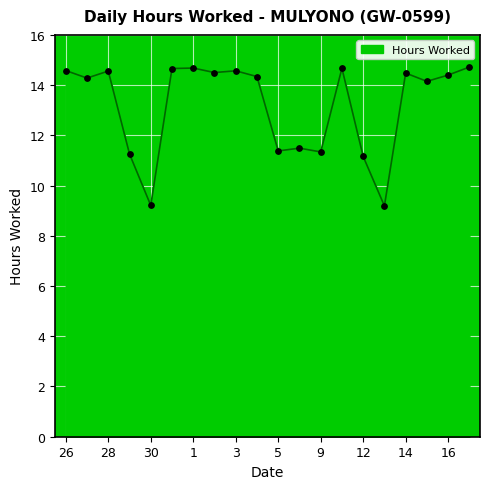

What is the difference between the maximum and minimum values?

5.5